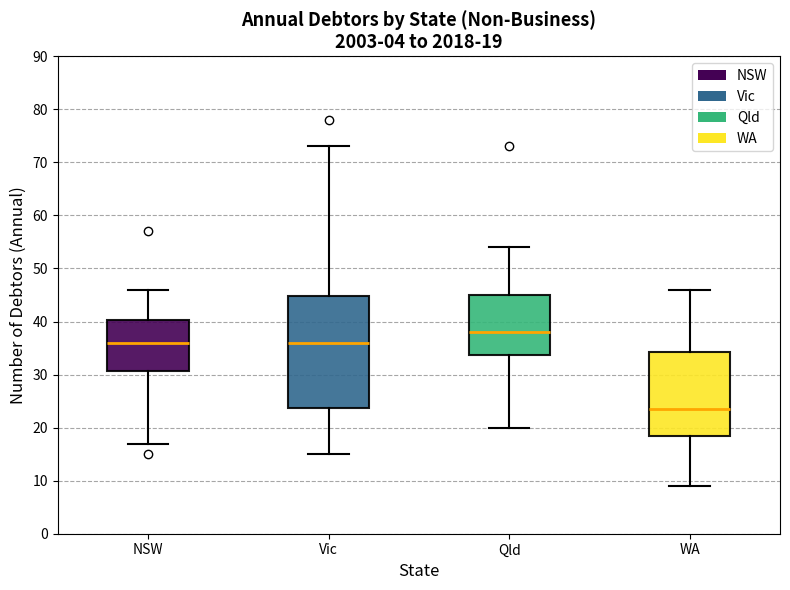

Which box has the highest median line?

Qld